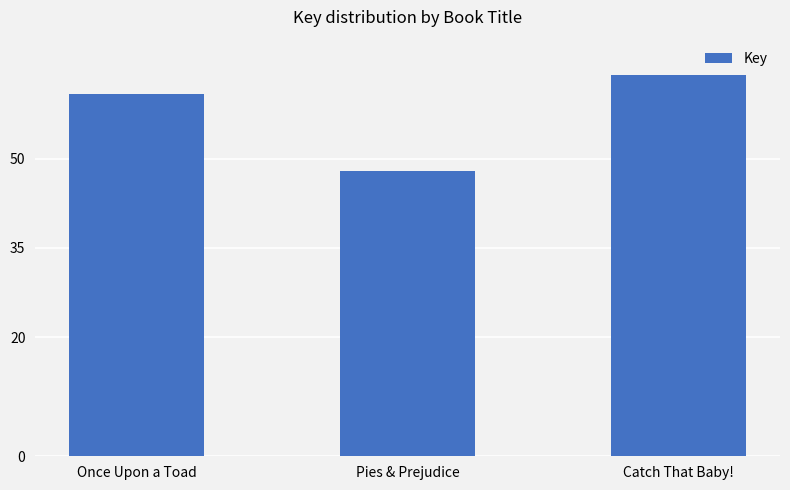

Does the chart contain any negative values?

No